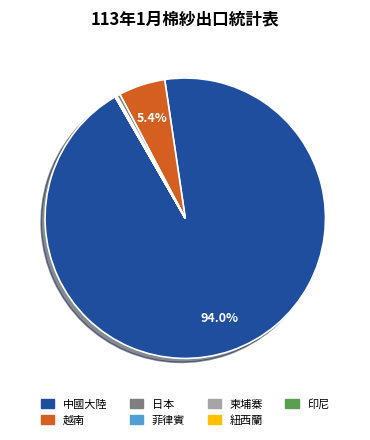

Which slice is the largest?

中國大陸